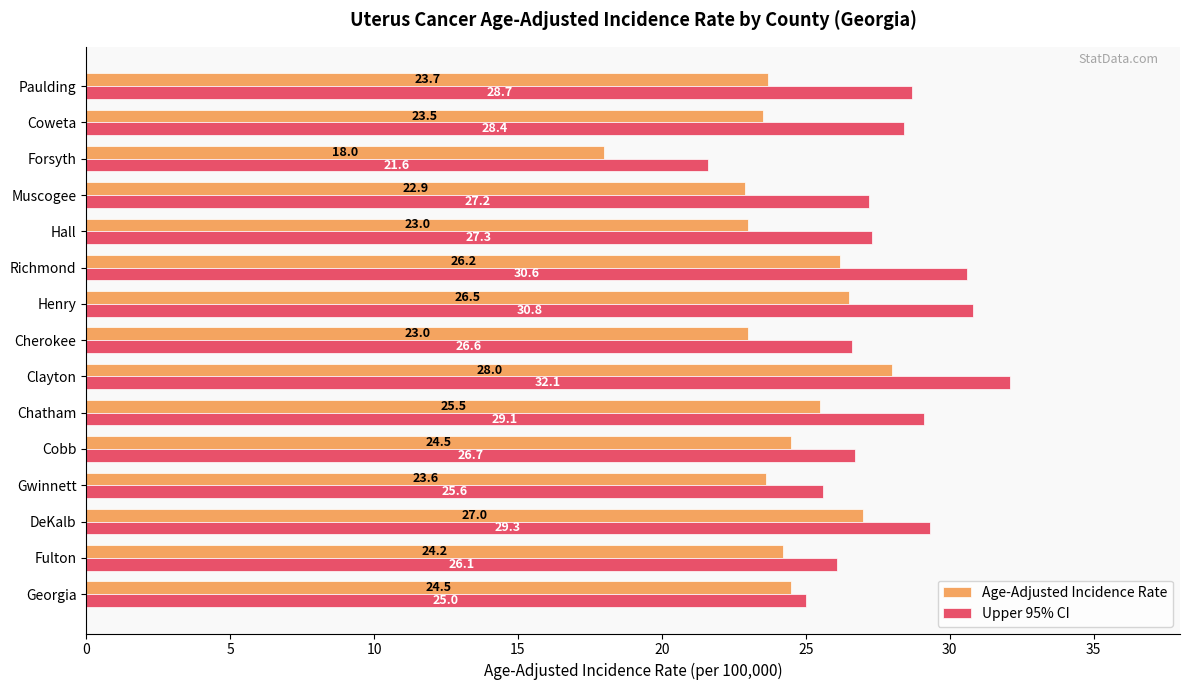

The Age-Adjusted Incidence Rate series shows 27.0 at DeKalb. True or false?

True